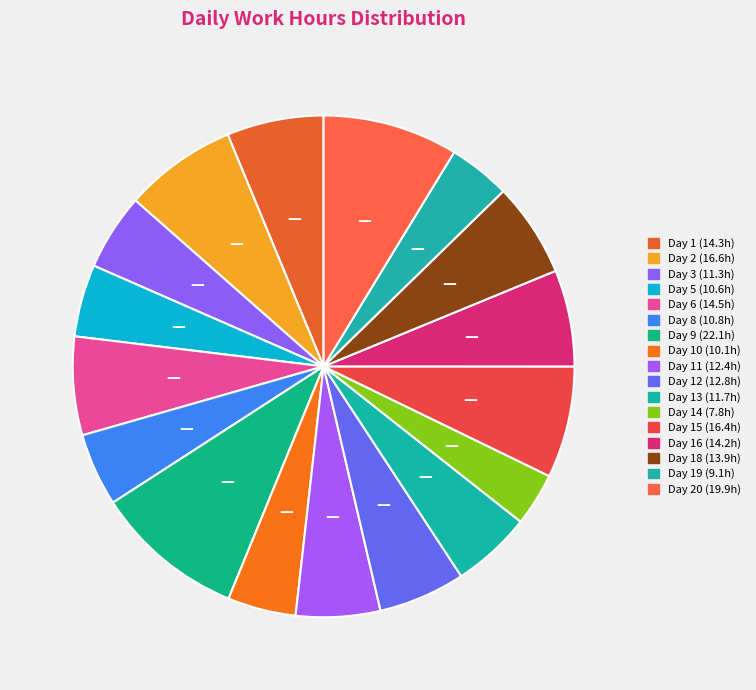

To the nearest percent, what is the difference between the largest and smallest slice percentages?

6%